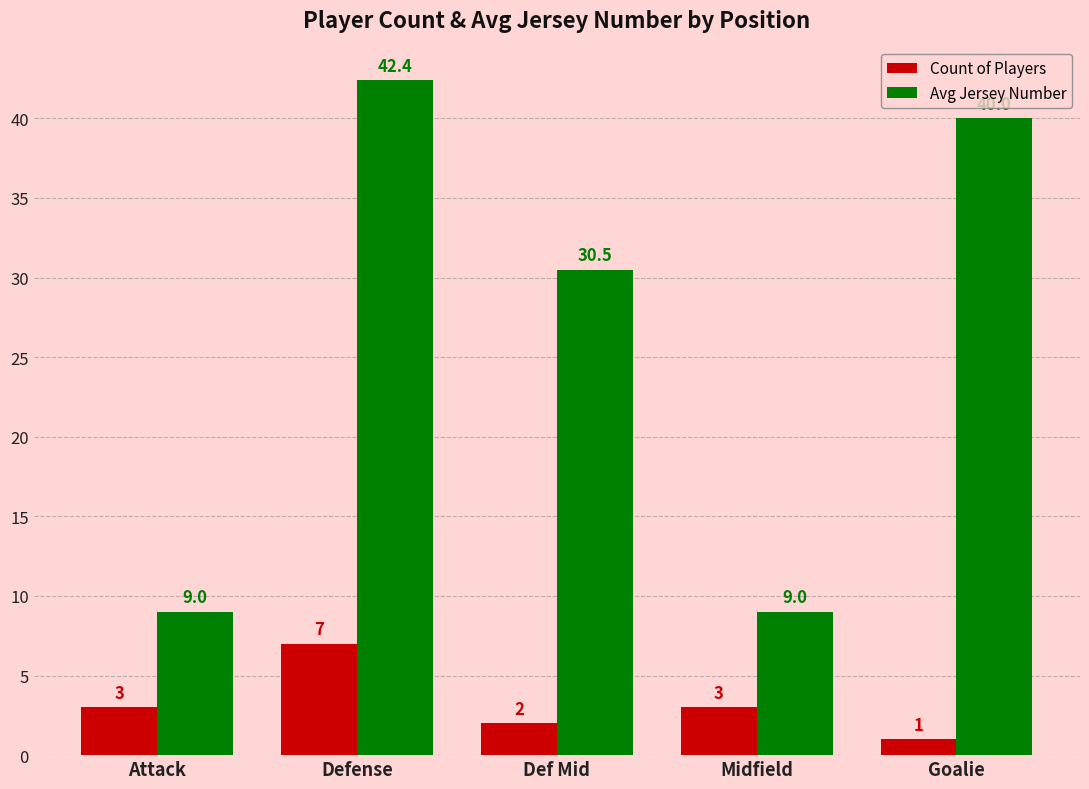

How many values in the Avg Jersey Number series are below 30?

2